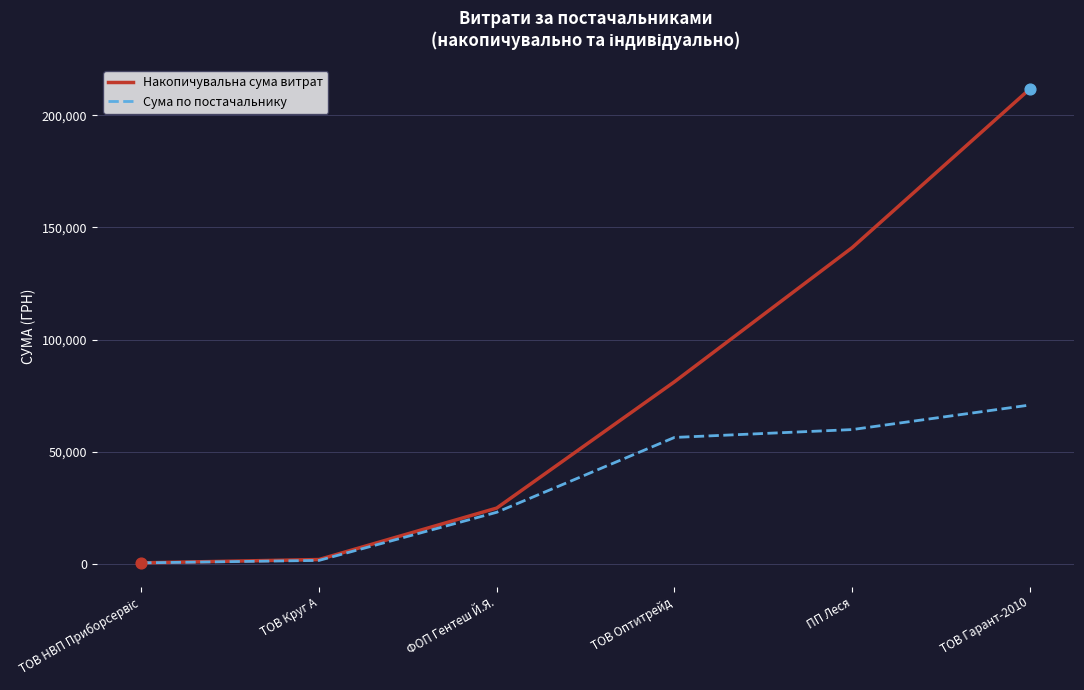

Which series has the widest spread of values?

Накопичувальна сума витрат